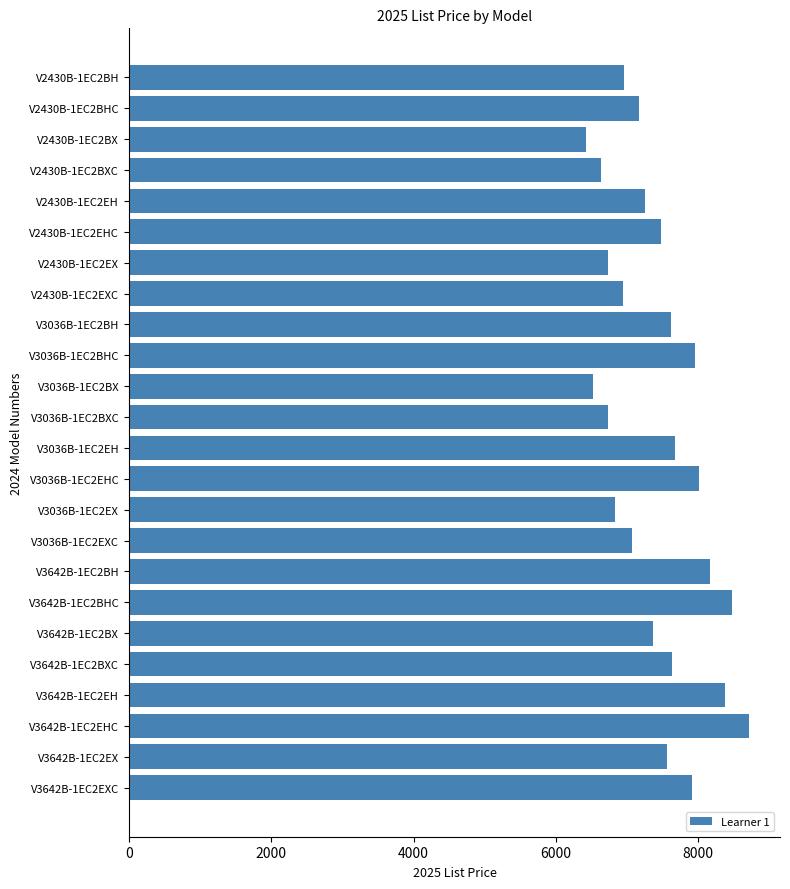

Approximately how many times larger is the value at V3642B-1EC2BHC compared to V3642B-1EC2EXC?

1.1